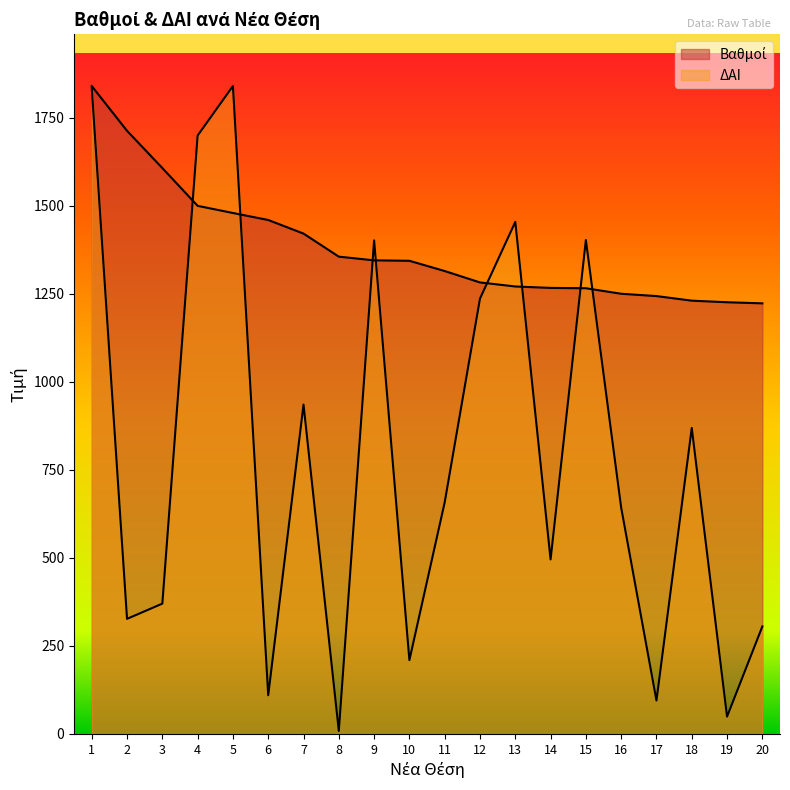

What is the maximum value shown in the chart?

1840.0